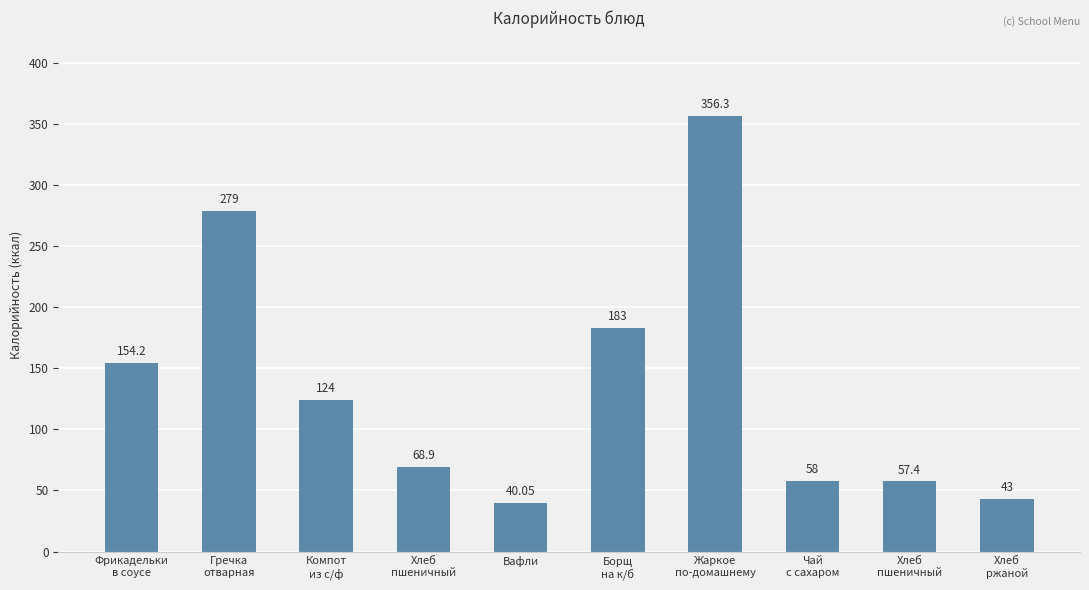

The chart shows a value of 27.7 at Чай
с сахаром. True or false?

False